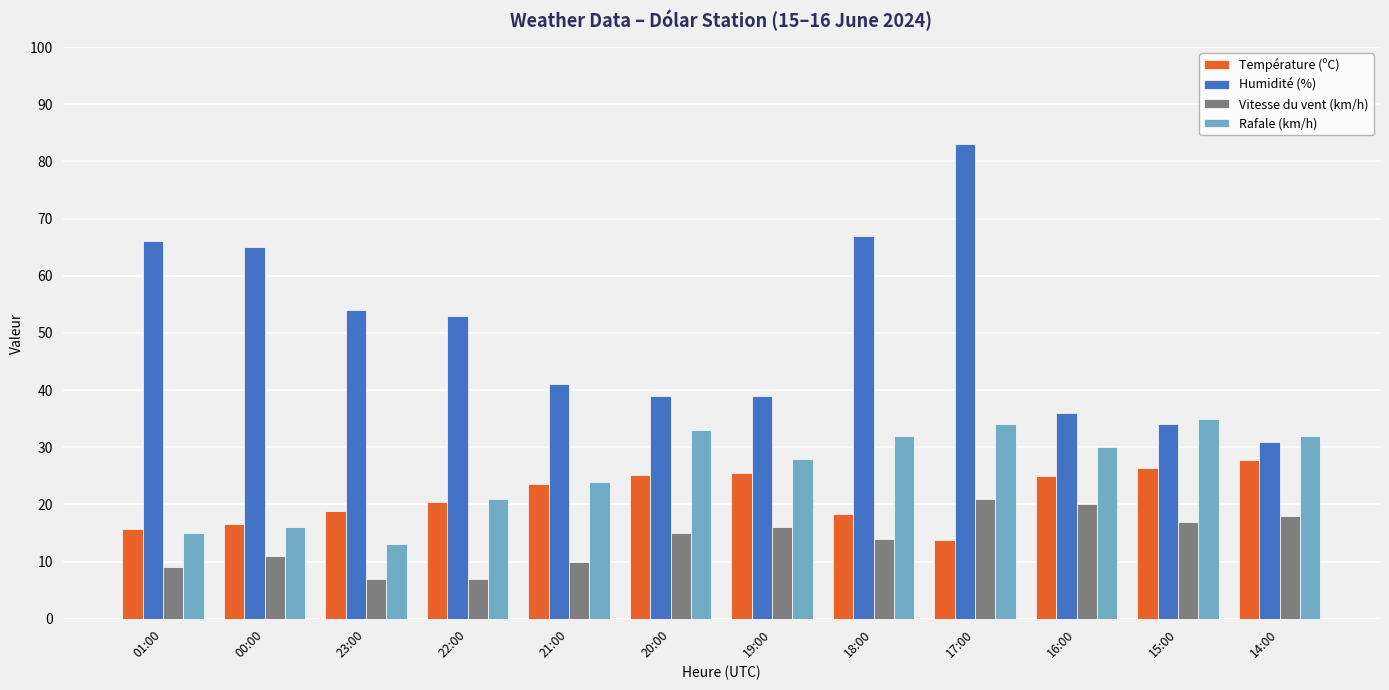

What is the smallest value displayed?

7.0